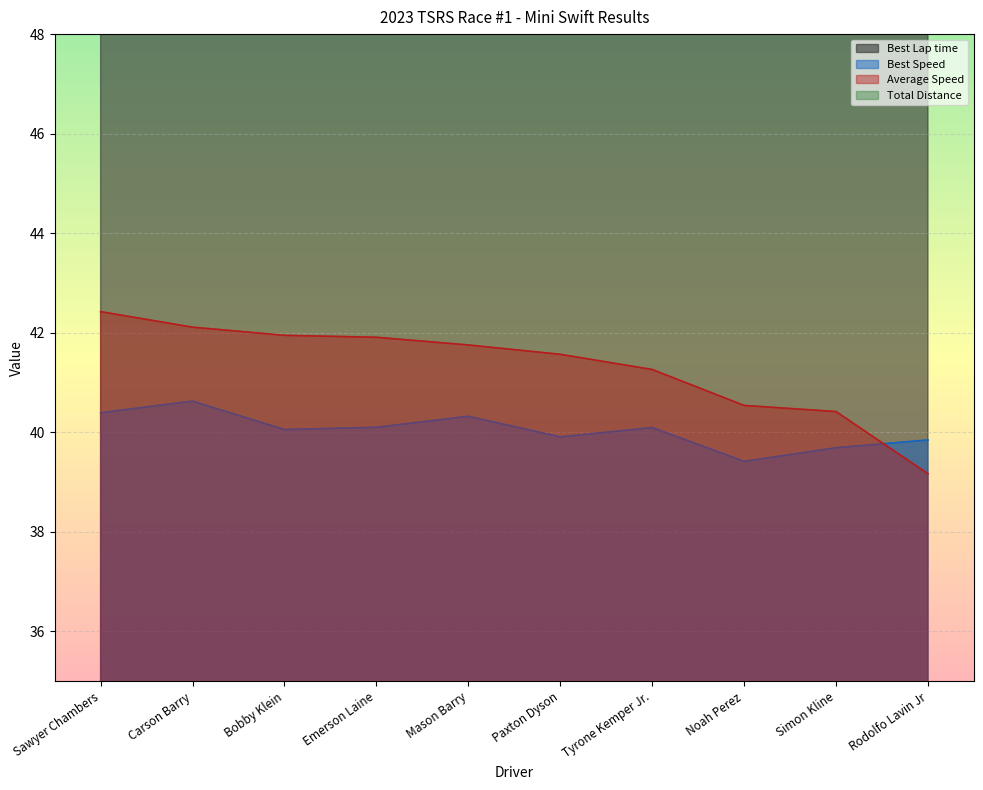

What is the highest value of the Average Speed series?

42.4